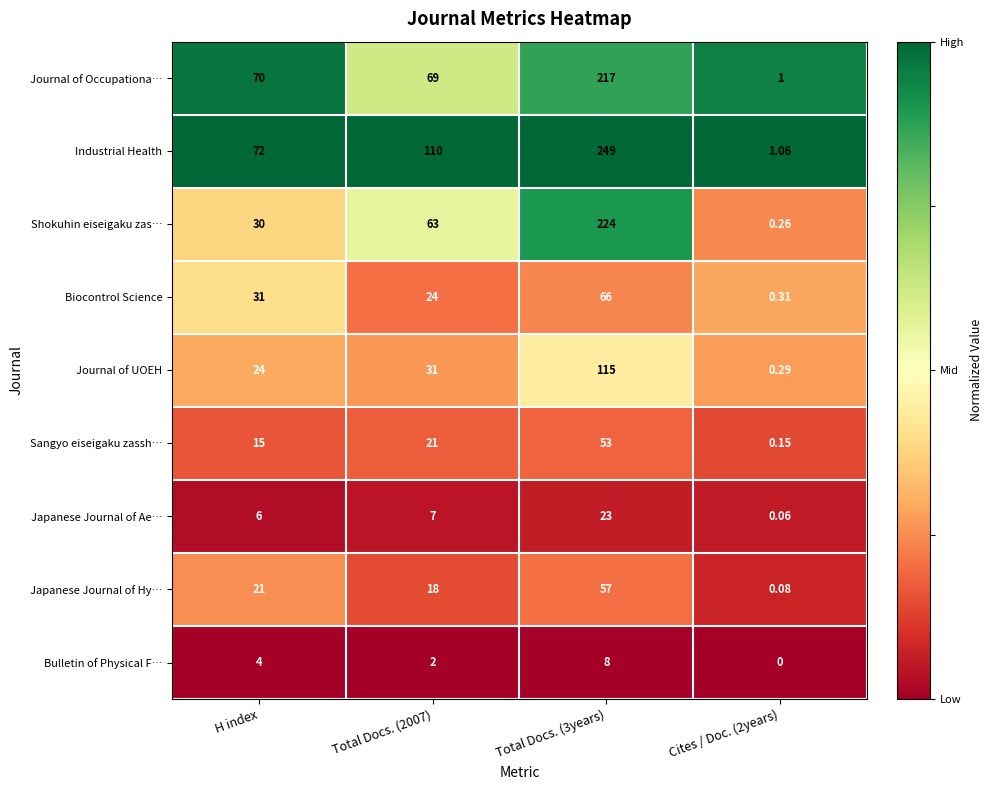

At which label is Biocontrol Science closest to 33?

H index